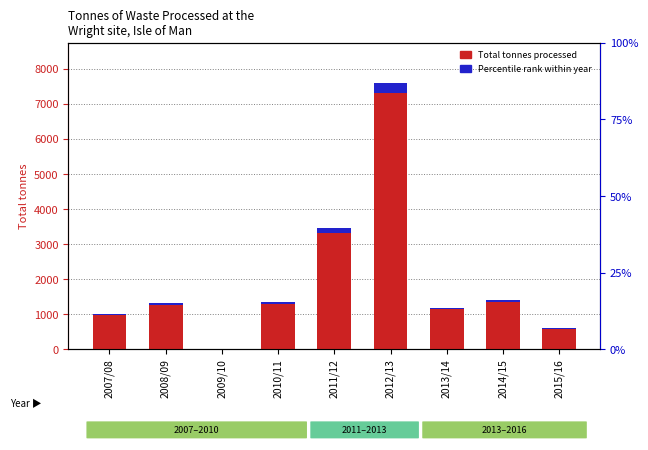

What is the sum of the Total tonnes processed values at 2014/15 and 2015/16?

2004.8